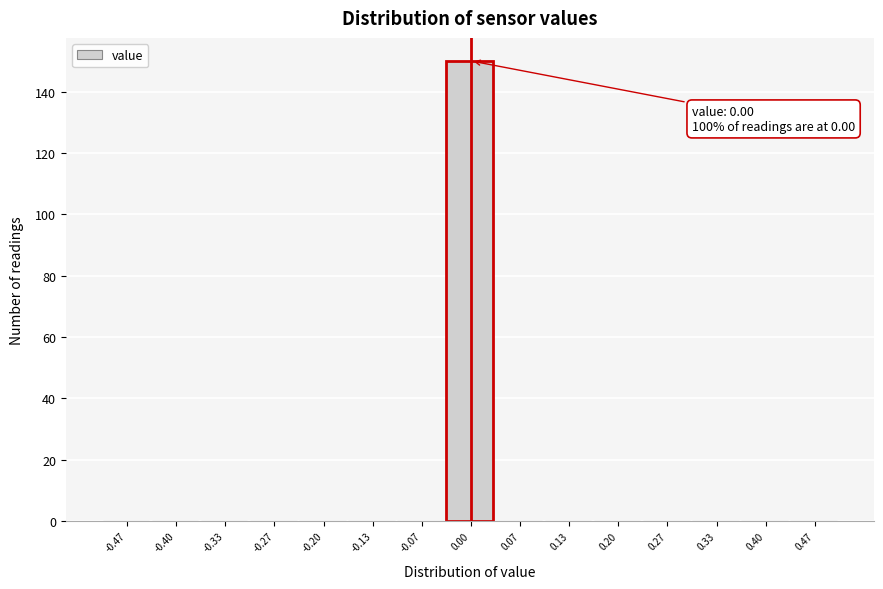

Which range on the x-axis has the tallest bar?

-0.03 to 0.03